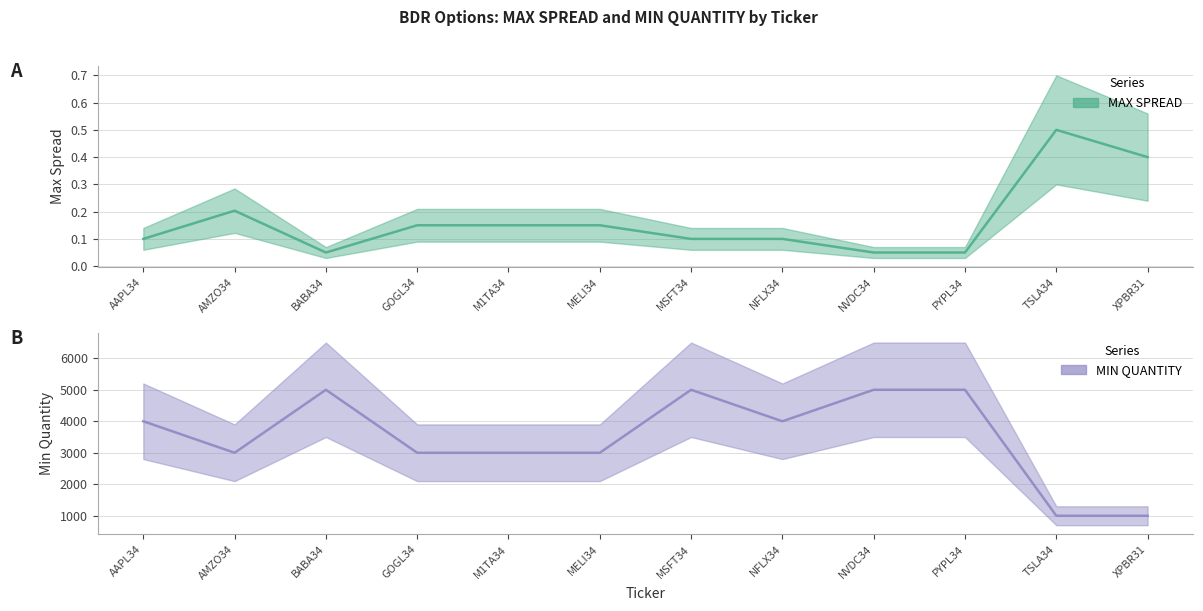

At how many categories does at least one series exceed 2171?

10